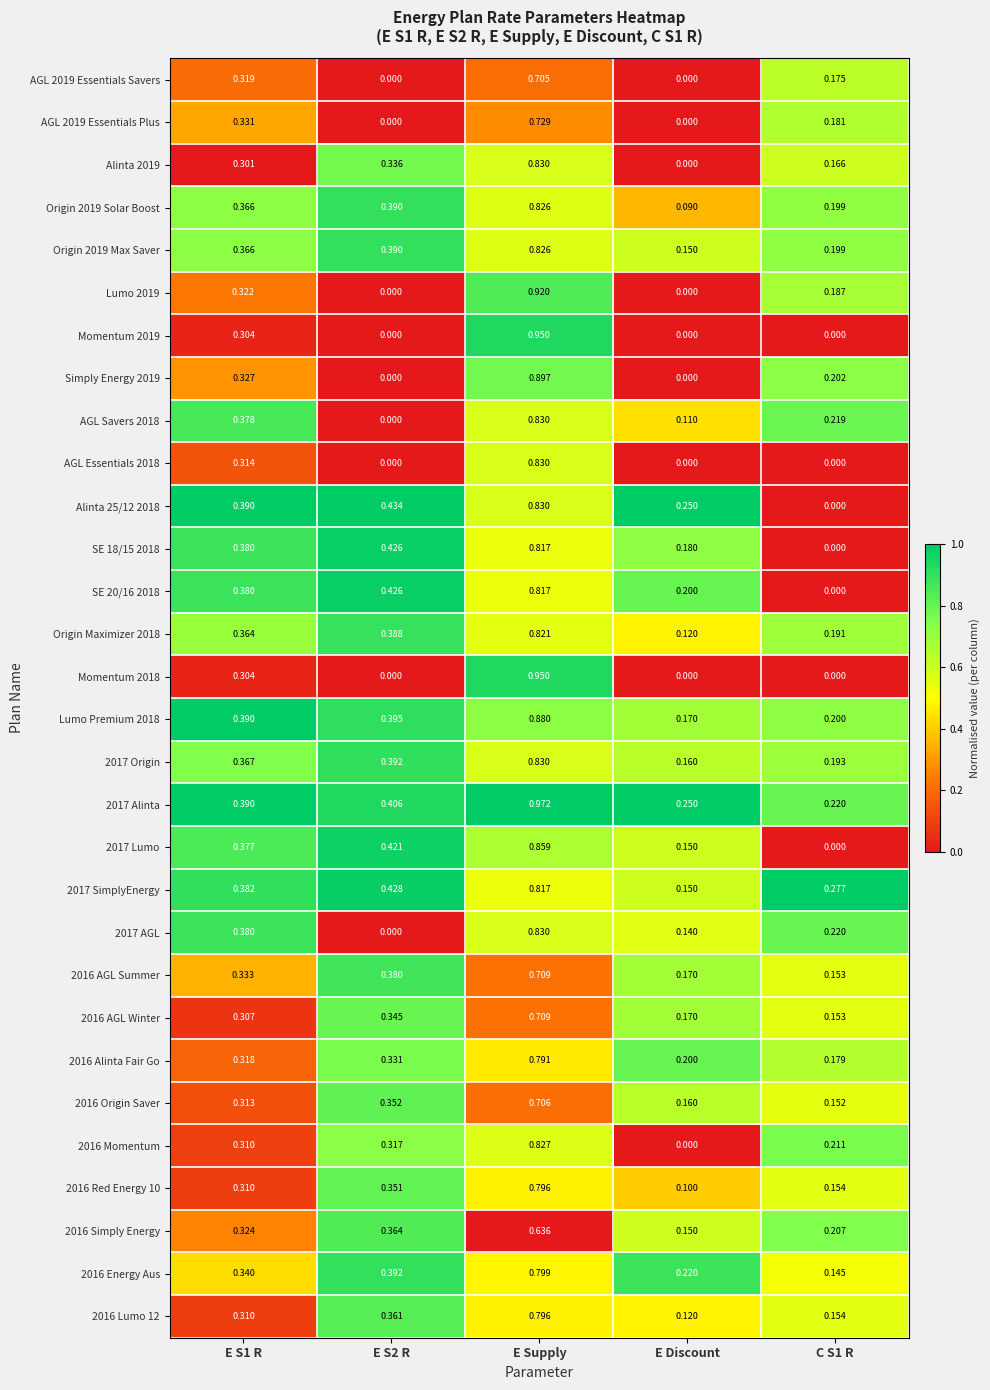

Which category has the highest value in the AGL Savers 2018 series?

E Supply